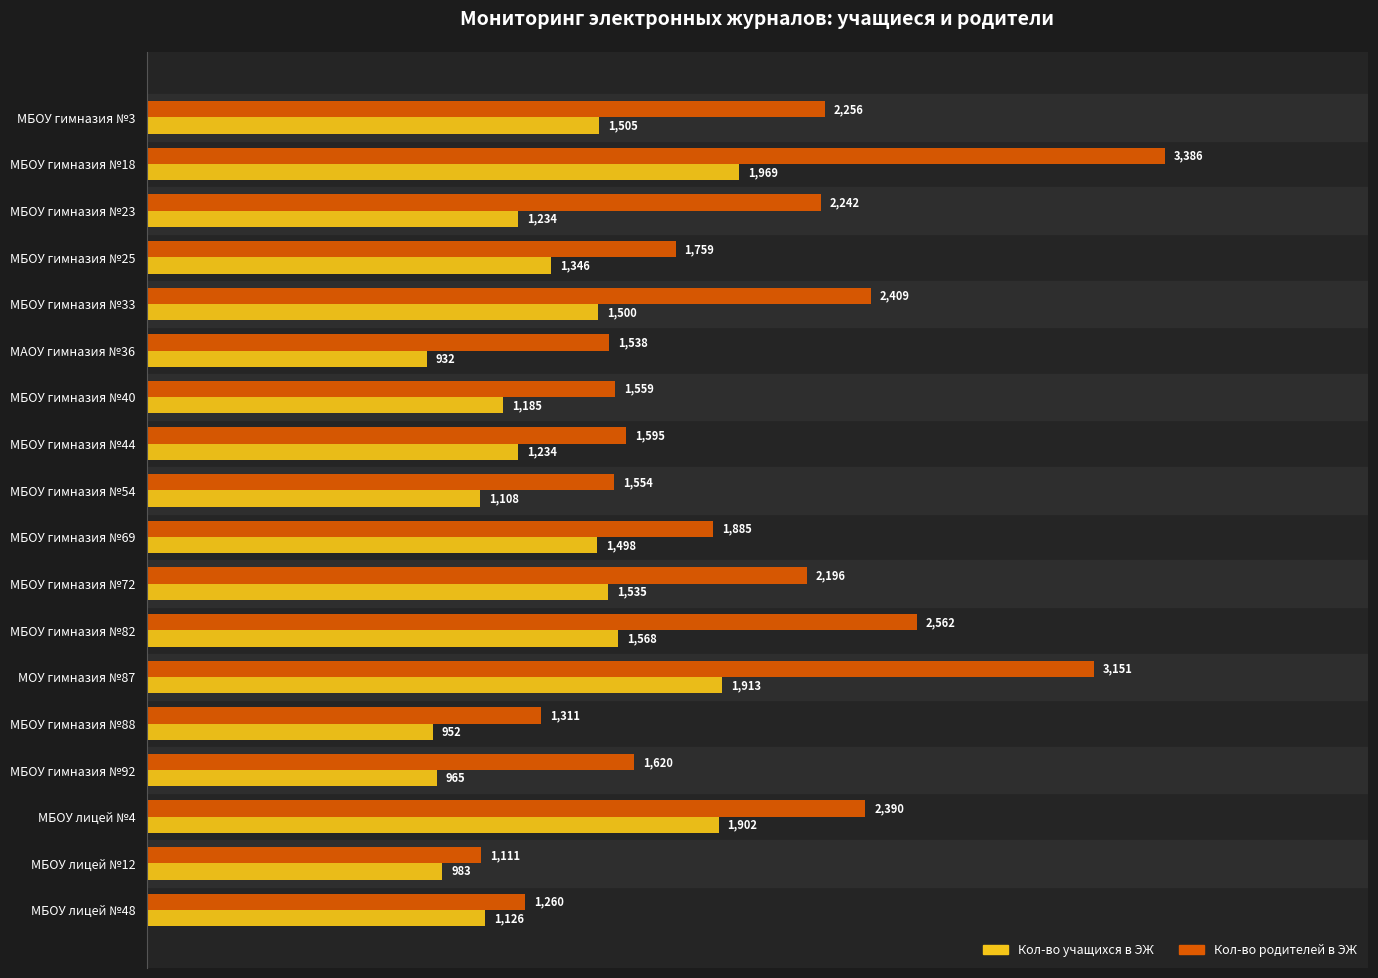

Which series changed the most between МБОУ лицей №4 and МБОУ лицей №48?

Кол-во родителей в ЭЖ